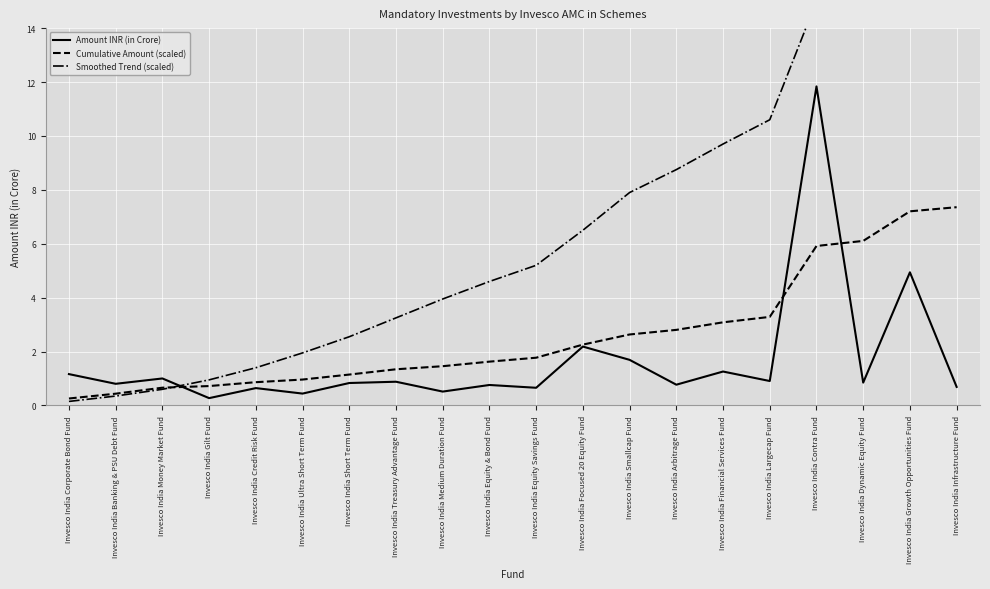

What is the label of the 20th point from the right?

Invesco India Corporate Bond Fund